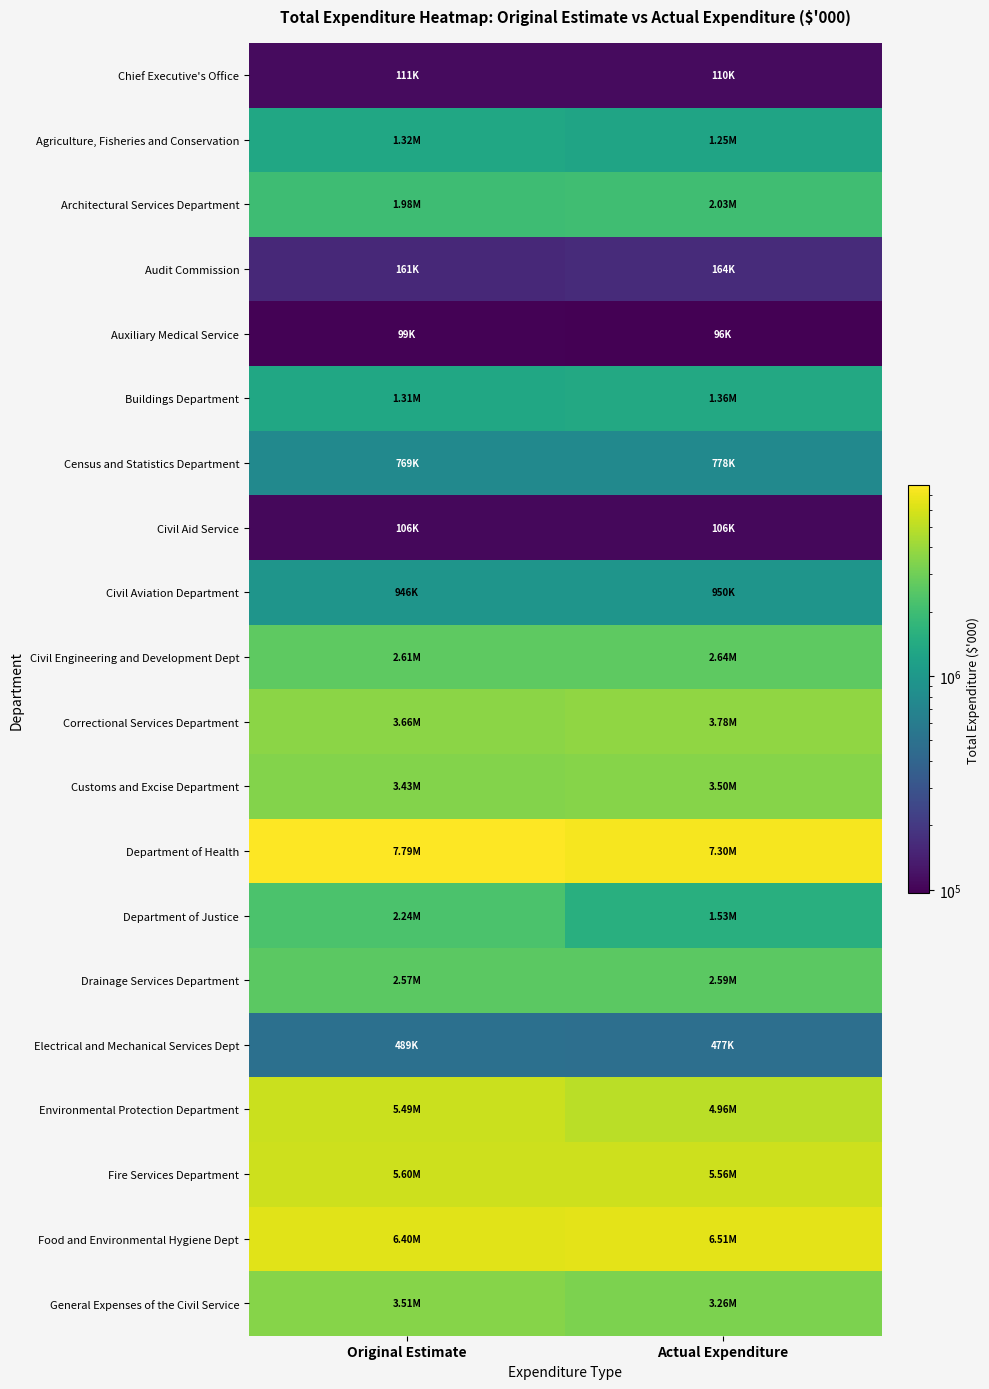

Which label corresponds to the largest value in the chart?

Original Estimate